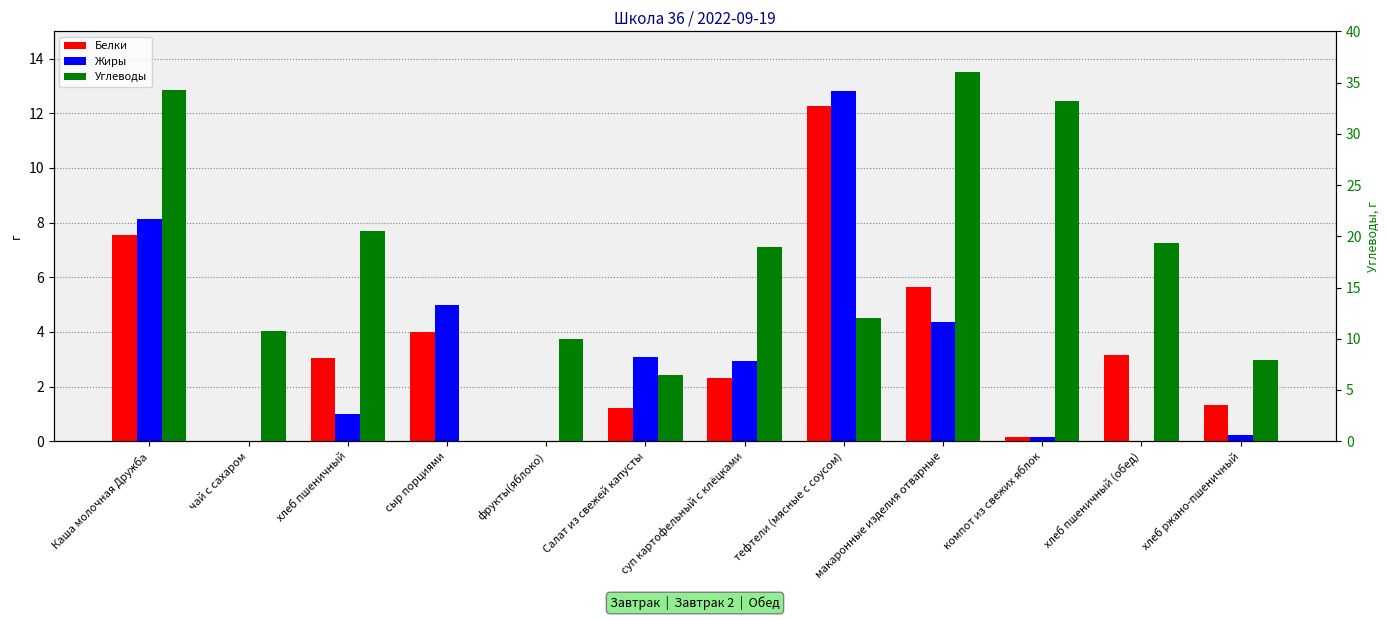

The Жиры series shows 1.3 at Салат из свежей капусты. True or false?

False